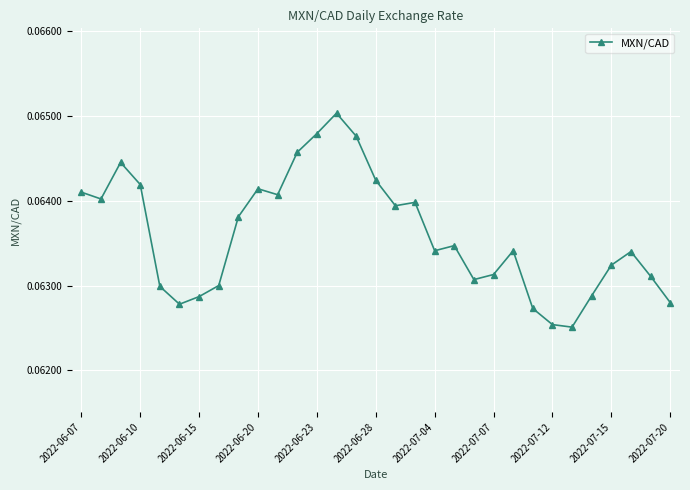

True or false: the data has more than 2 interior local peaks.

True